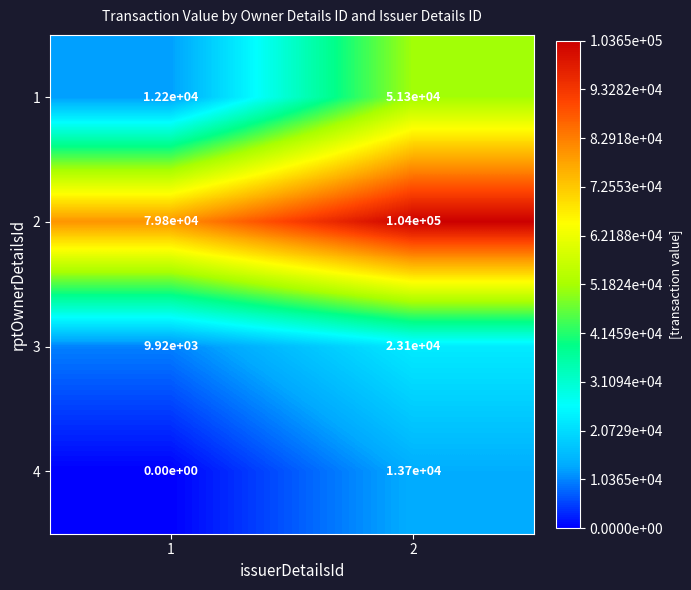

Reading right to left, transcribe all the data shown in this chart.

1: 2=51300	1=12200
2: 2=104000	1=79800
3: 2=23100	1=9920
4: 2=13700	1=0